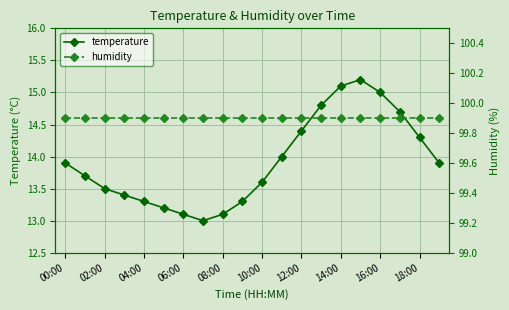

The humidity series shows 99.9 at 15. True or false?

True